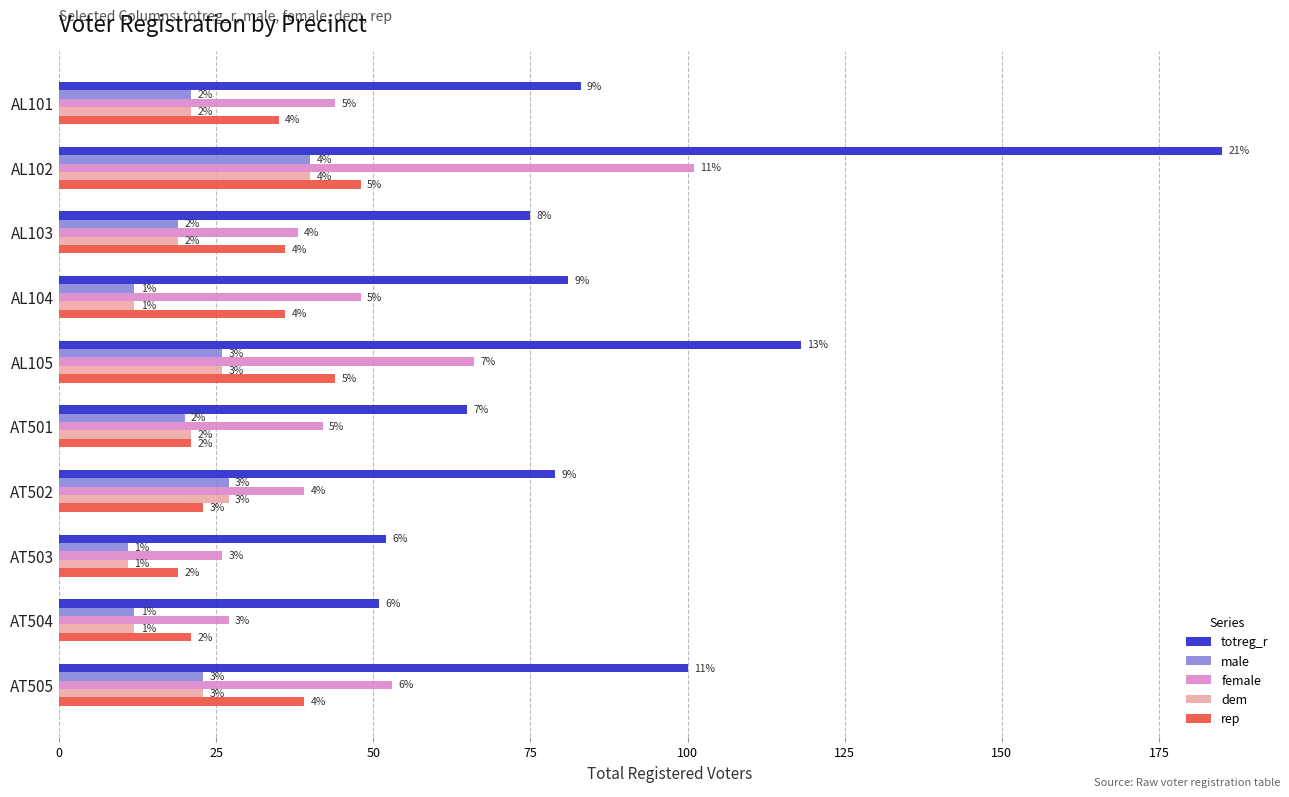

How many bars are there in each group?

5